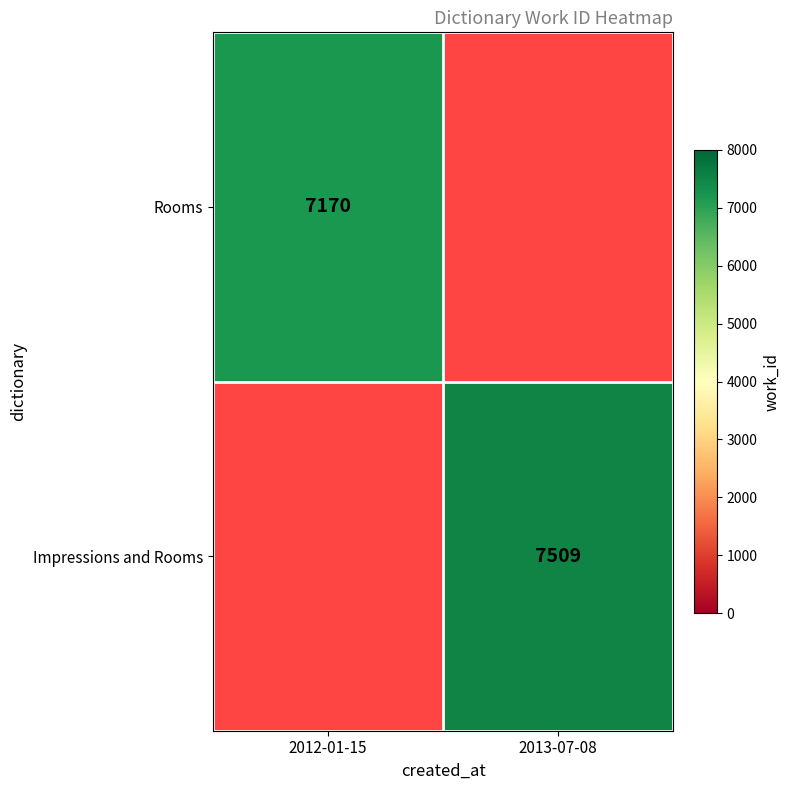

The Impressions and Rooms series shows 11981 at 2013-07-08. True or false?

False